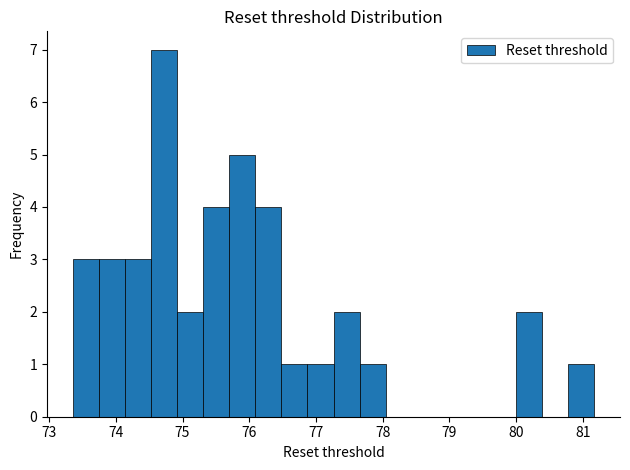

Around what value on the x-axis is the tallest bar? Give the approximate position of its centre, as read against the axis.

74.7